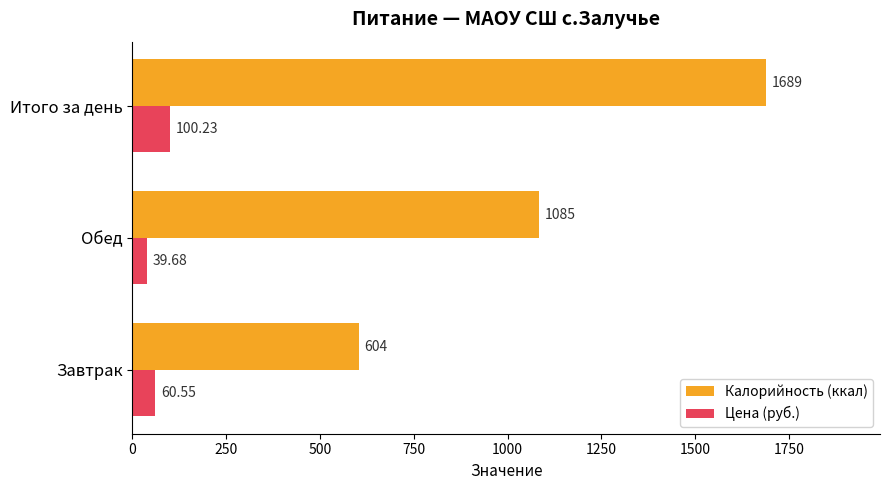

Which series has the largest range (max minus min)?

Калорийность (ккал)